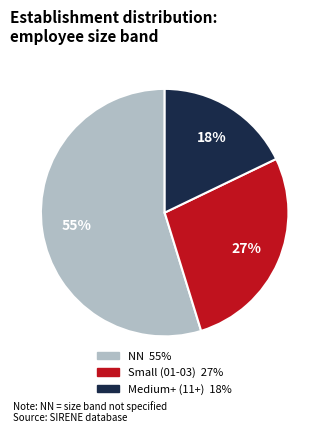

To the nearest percent, what is the difference between the largest and smallest slice percentages?

37%